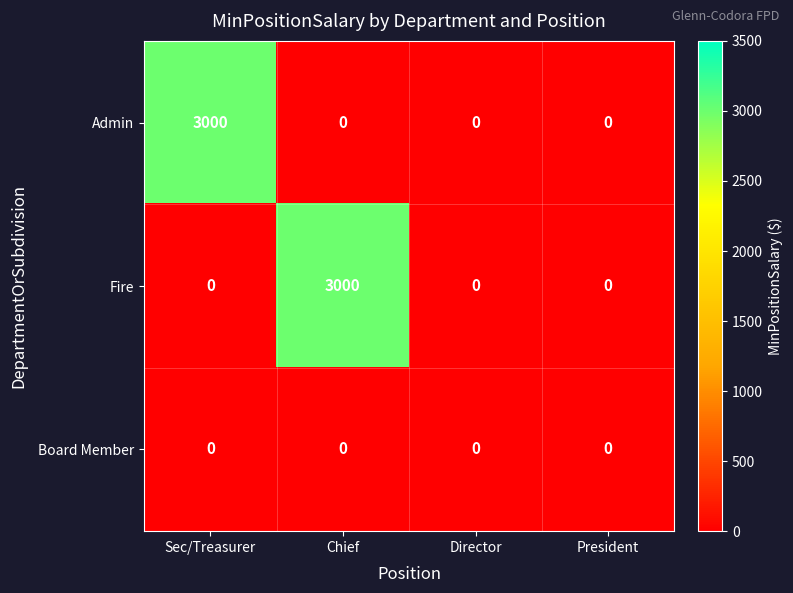

What is the maximum value shown in the chart?

3000